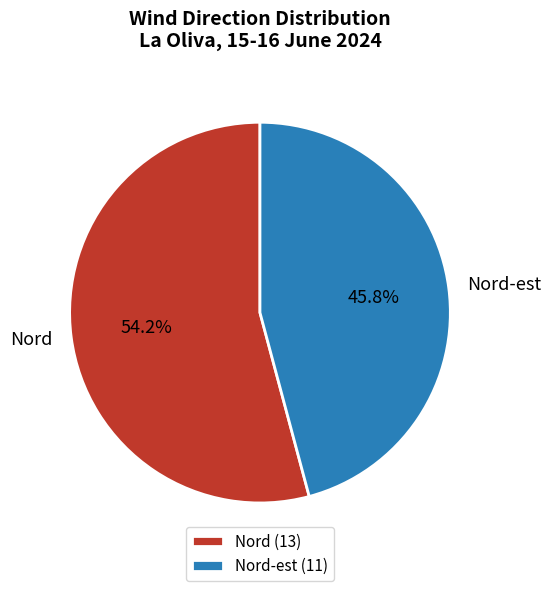

Do Nord-est and Nord together represent more than half of the pie?

Yes